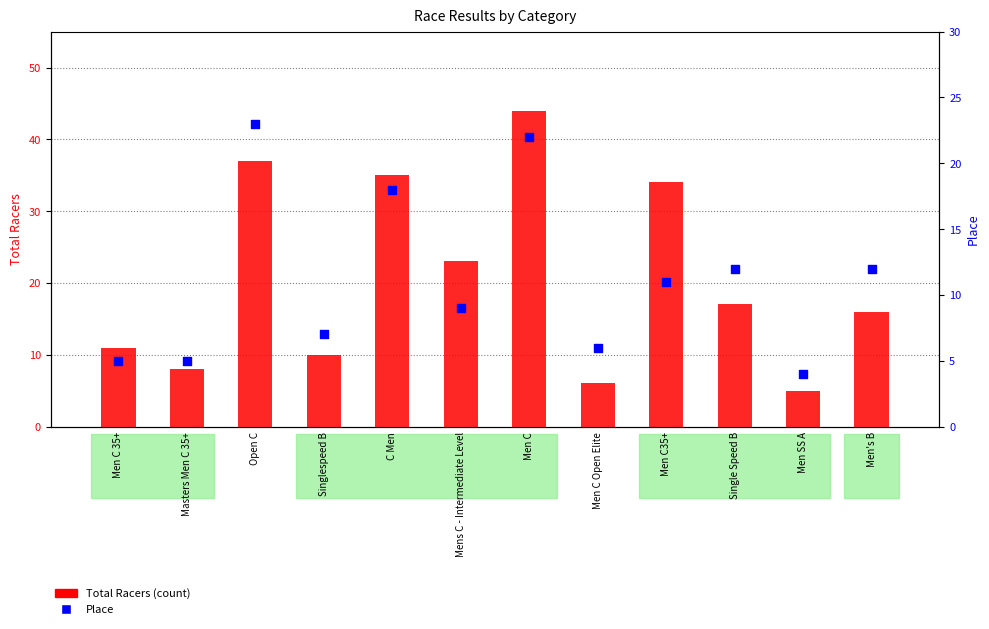

What is the total value across all series at Mens C - Intermediate Level?

32